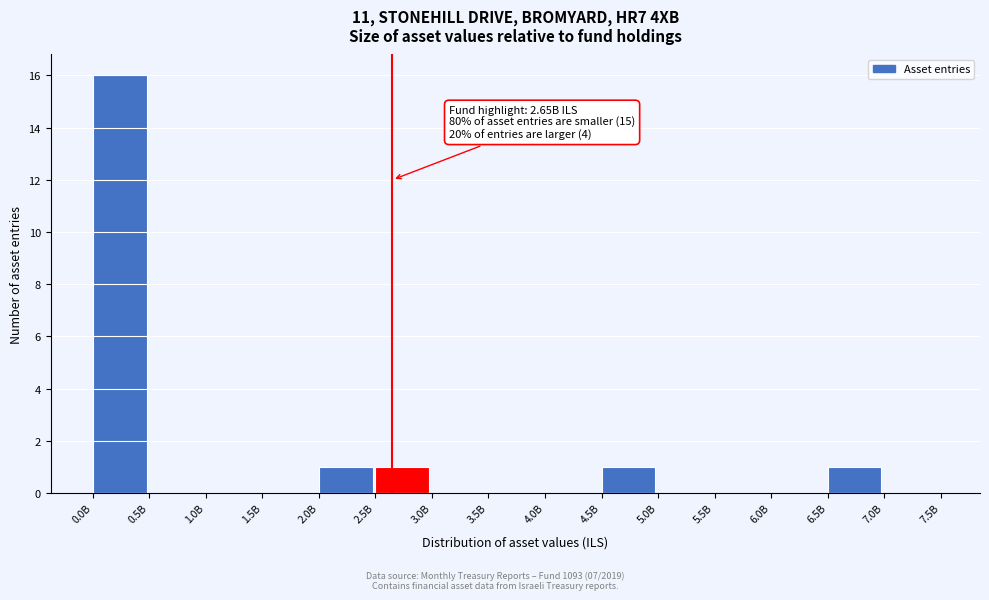

Reading left to right, transcribe all the data shown in this chart.

0.0B=16	0.5B=0	1.0B=0	1.5B=0	2.0B=1	2.5B=1	3.0B=0	3.5B=0	4.0B=0	4.5B=1	5.0B=0	5.5B=0	6.0B=0	6.5B=1	7.0B=0